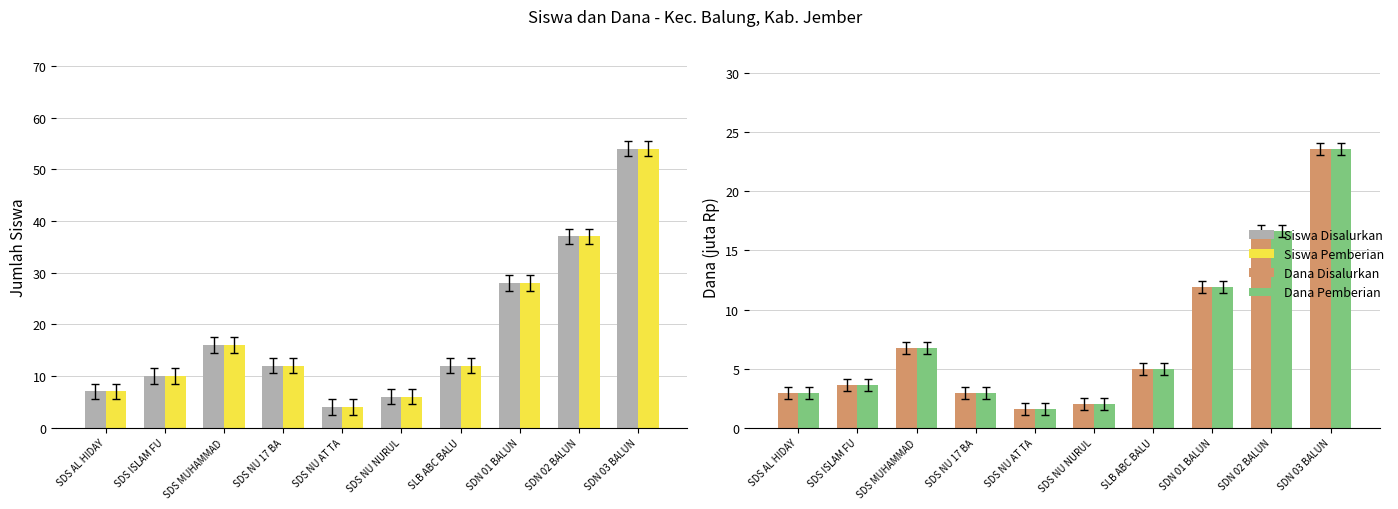

Reading right to left, extract all data points from this chart.

Siswa Disalurkan: 54.0	37.0	28.0	12.0	6.0	4.0	12.0	16.0	10.0	7.0
Siswa Pemberian: 54.0	37.0	28.0	12.0	6.0	4.0	12.0	16.0	10.0	7.0
Dana Disalurkan: 23.6	16.6	11.9	5.0	2.0	1.6	2.9	6.8	3.6	2.9
Dana Pemberian: 23.6	16.6	11.9	5.0	2.0	1.6	2.9	6.8	3.6	2.9